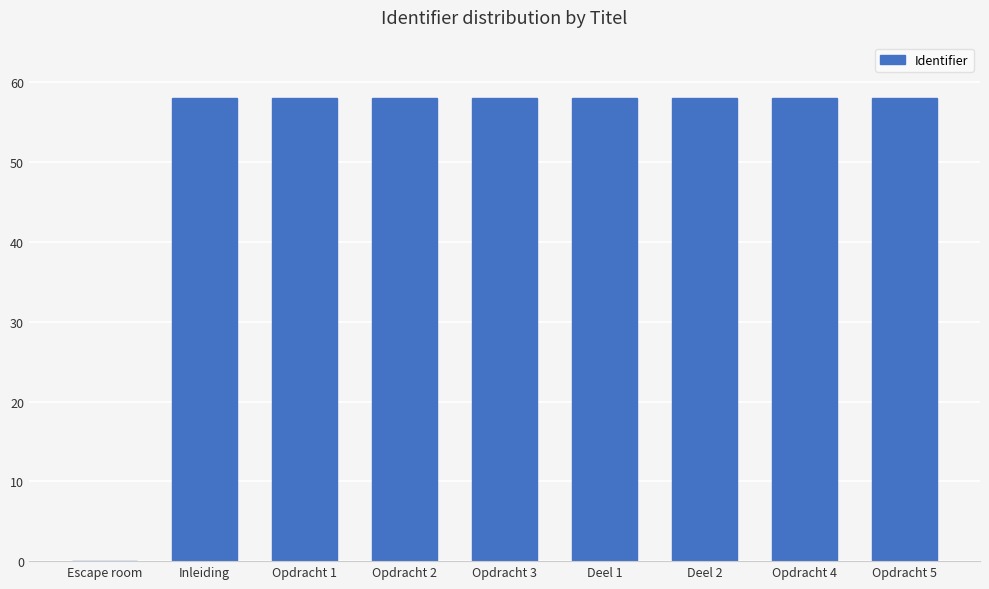

Approximately how many times larger is the value at Opdracht 2 compared to Deel 1?

1.0